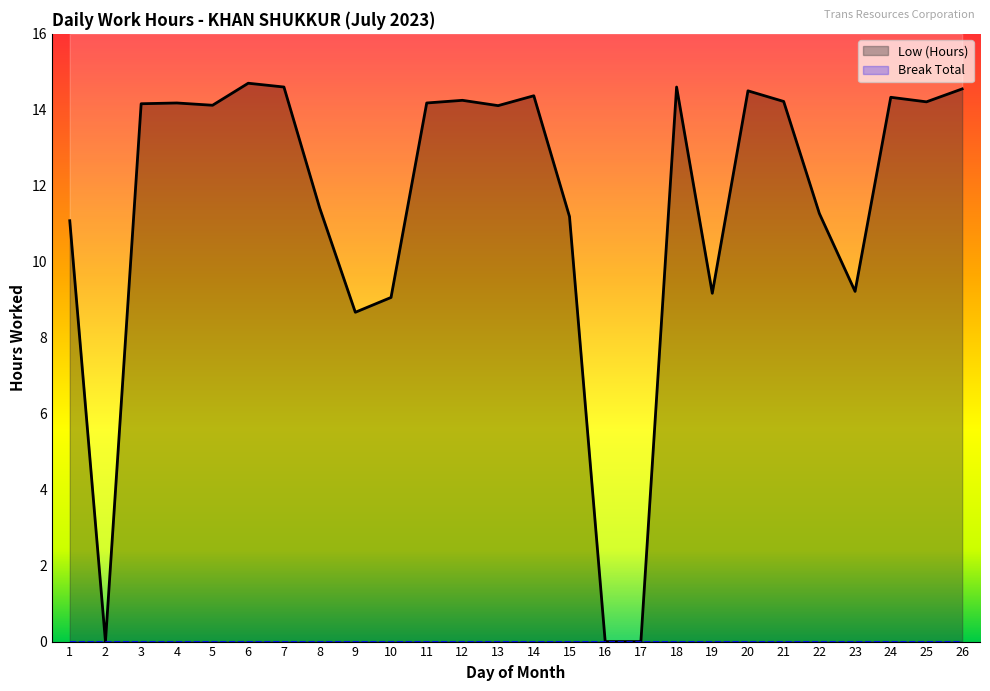

What is the change in value from 14 to 20?

+0.1